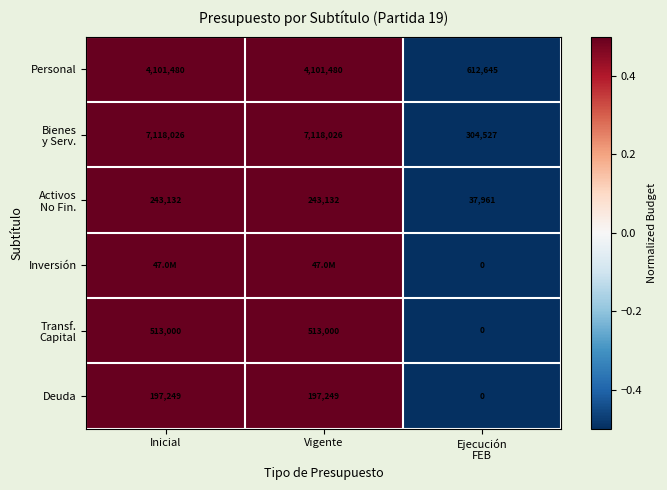

What is the sum of the Personal values at Vigente and Inicial?

8202960.0